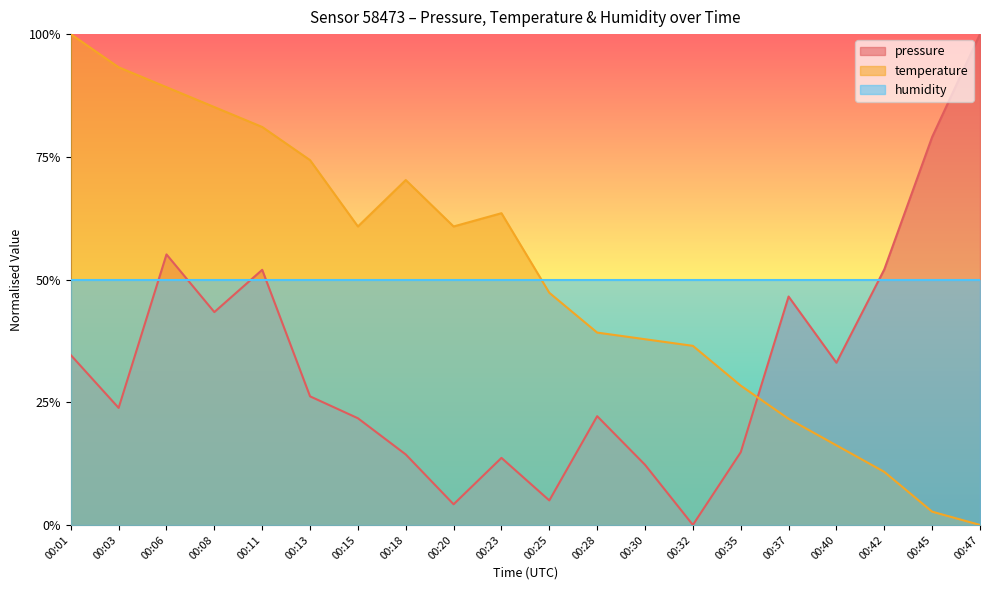

At which category is the sum across all series the highest?

00:06